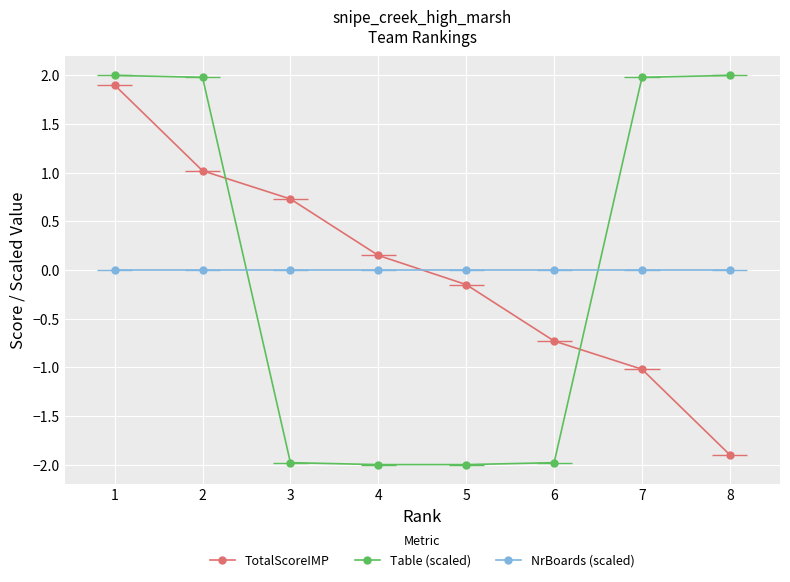

At which category is the sum across all series the highest?

1